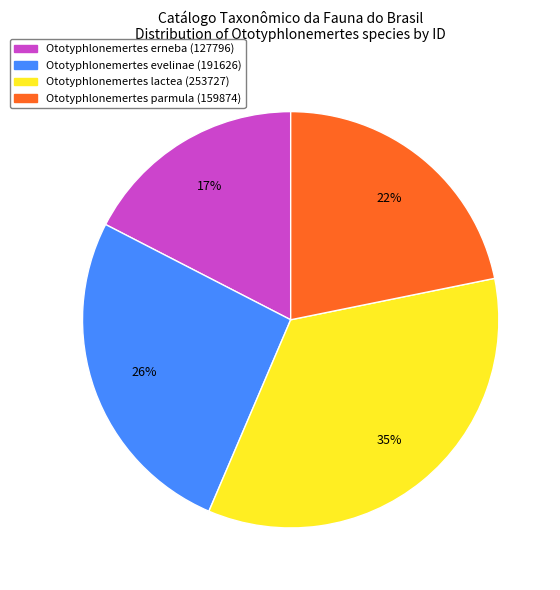

Does any single category account for the majority?

No